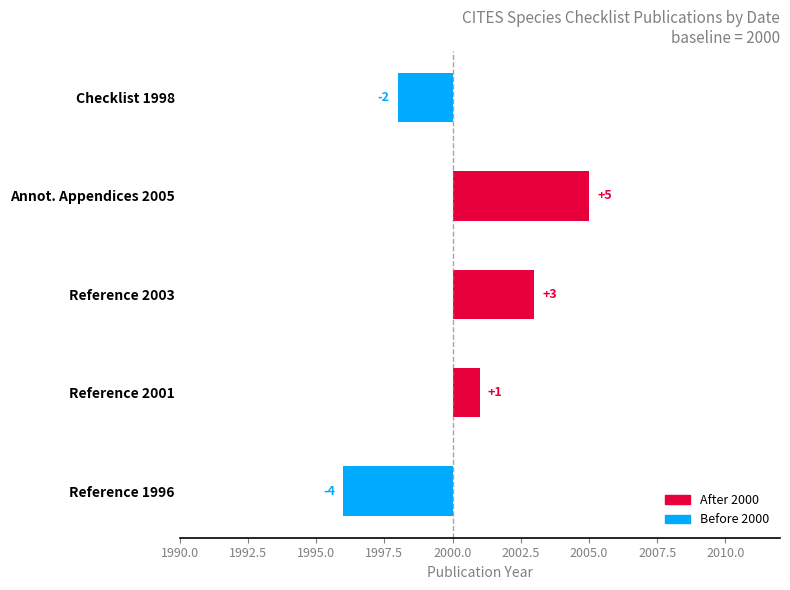

List the labels in order of value, smallest first.

Reference 1996, Checklist 1998, Reference 2001, Reference 2003, Annot. Appendices 2005